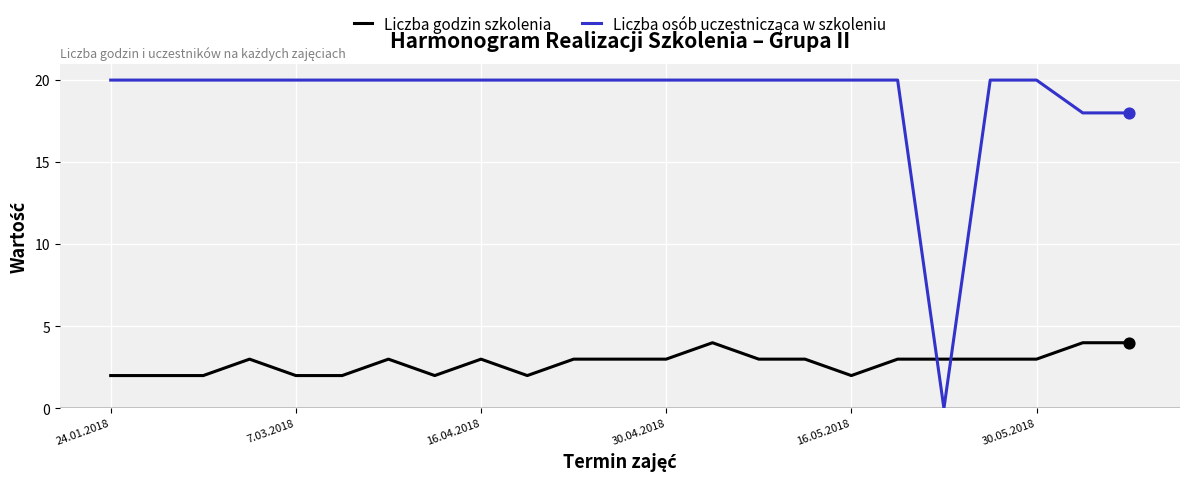

What is the maximum value shown in the chart?

20